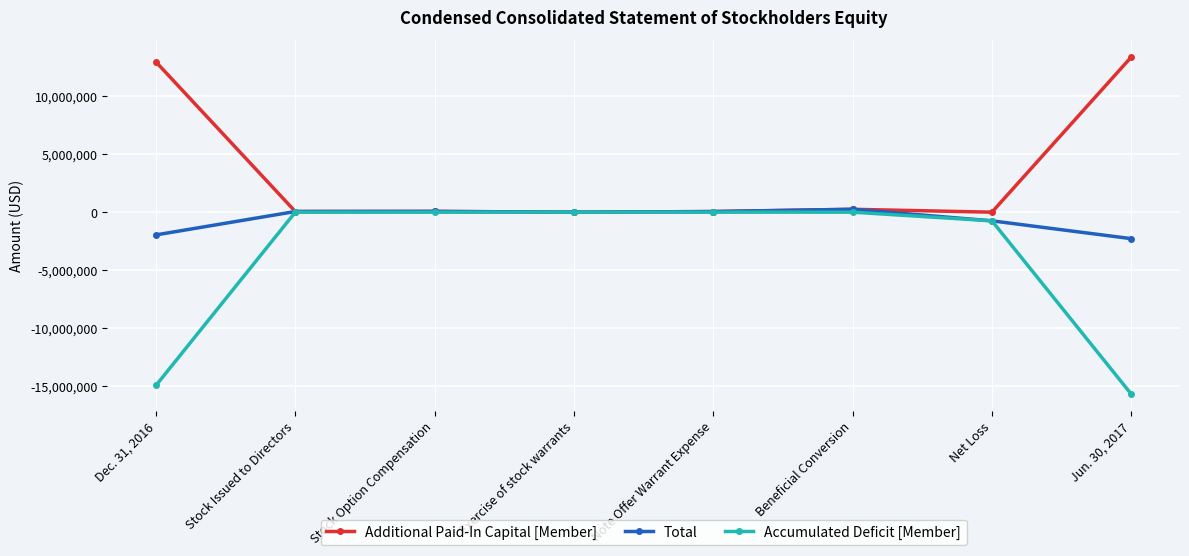

How many intersections are there between Accumulated Deficit [Member] and Additional Paid-In Capital [Member]?

2